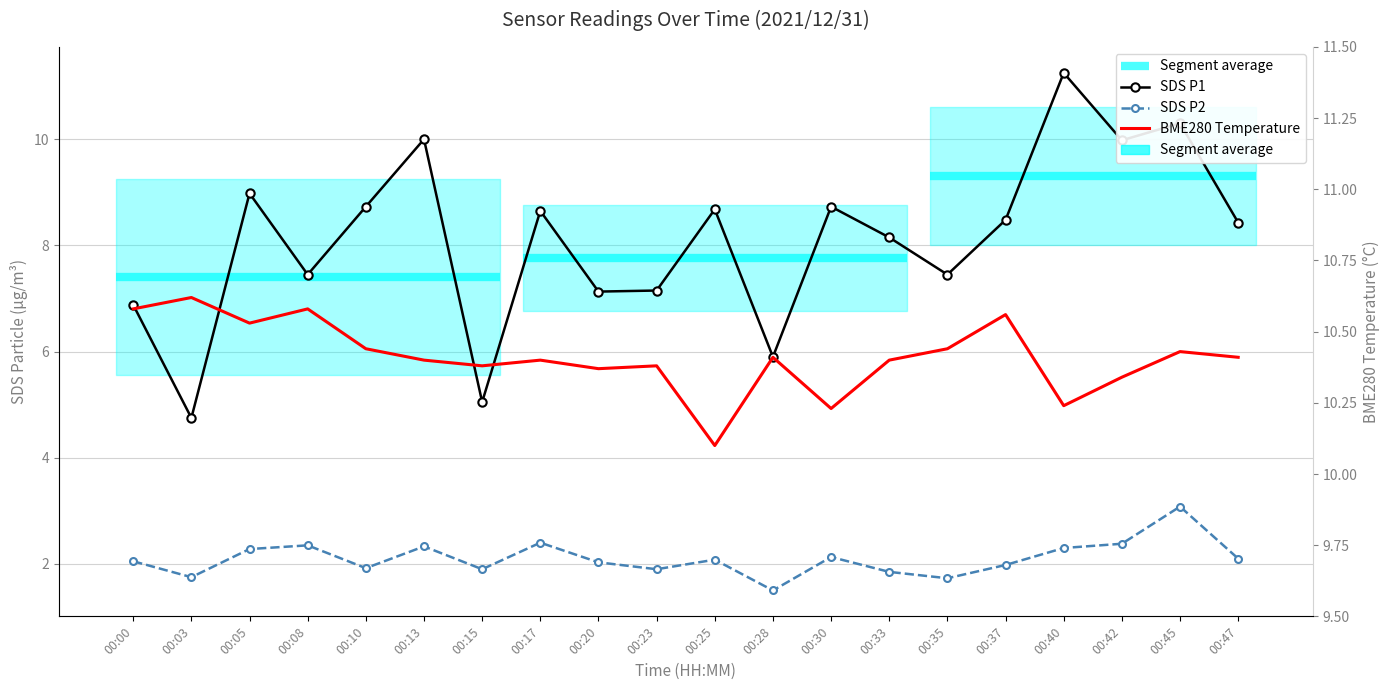

Which series has the widest spread of values?

SDS_P1